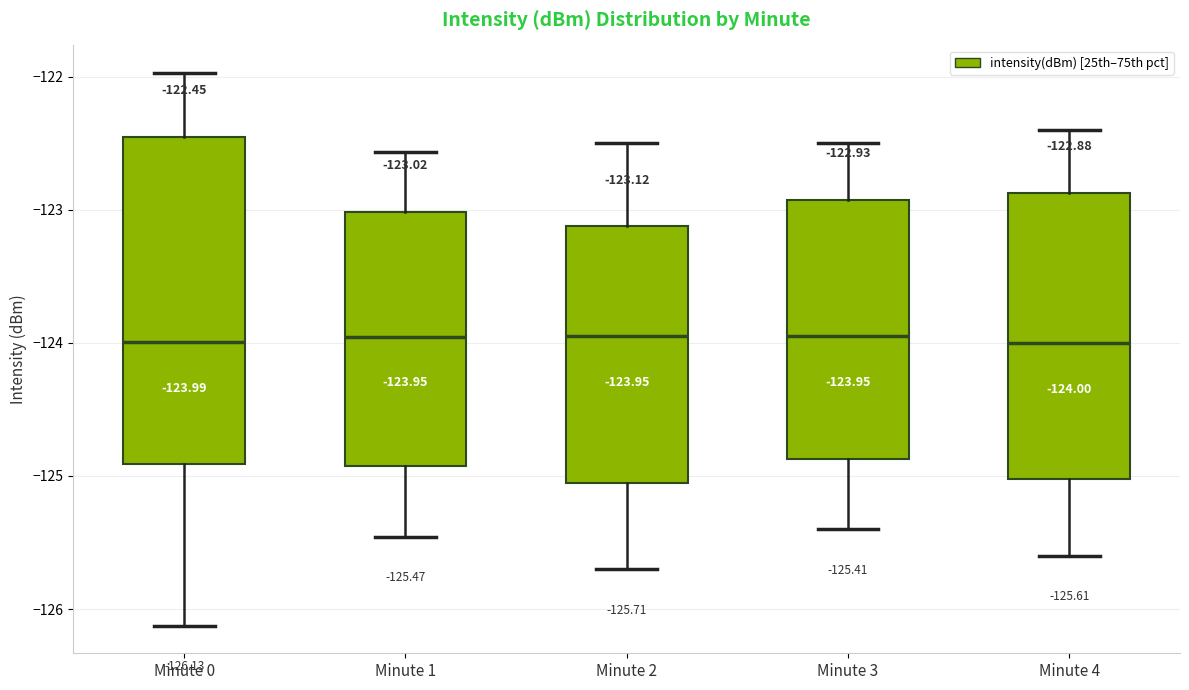

Which box is the tallest, from its lower edge to its upper edge?

Minute 0